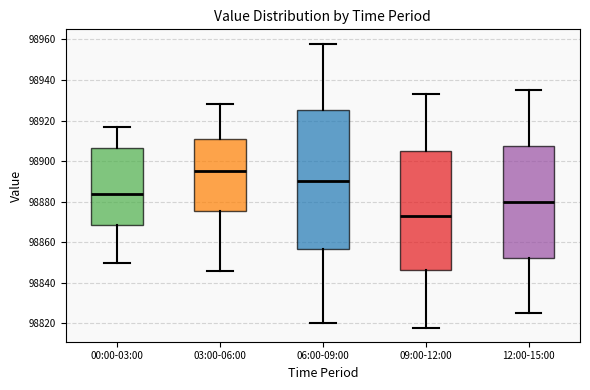

Which box's median line is the lowest?

09:00-12:00